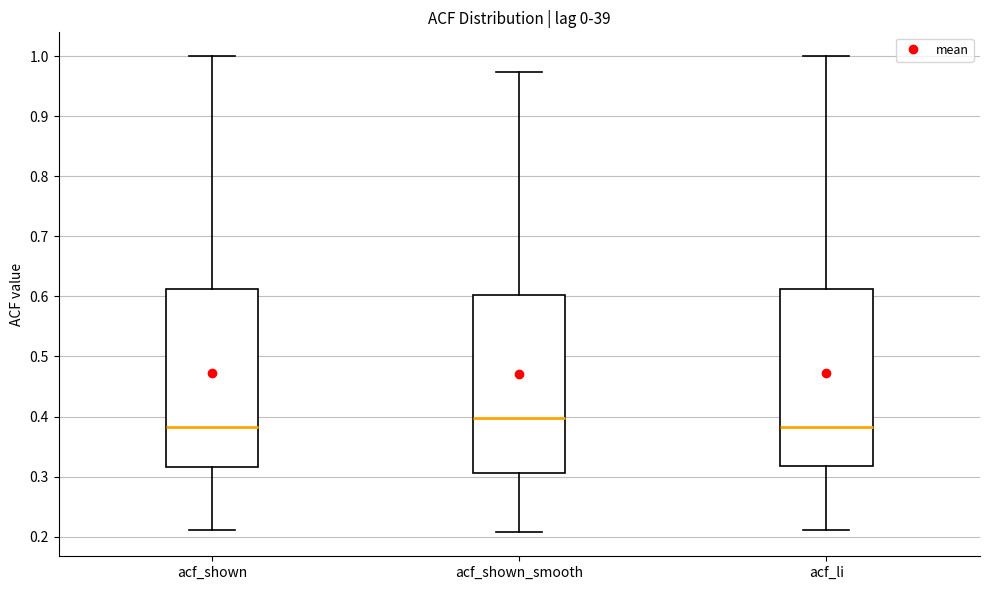

Which box's median line is the highest?

acf_shown_smooth